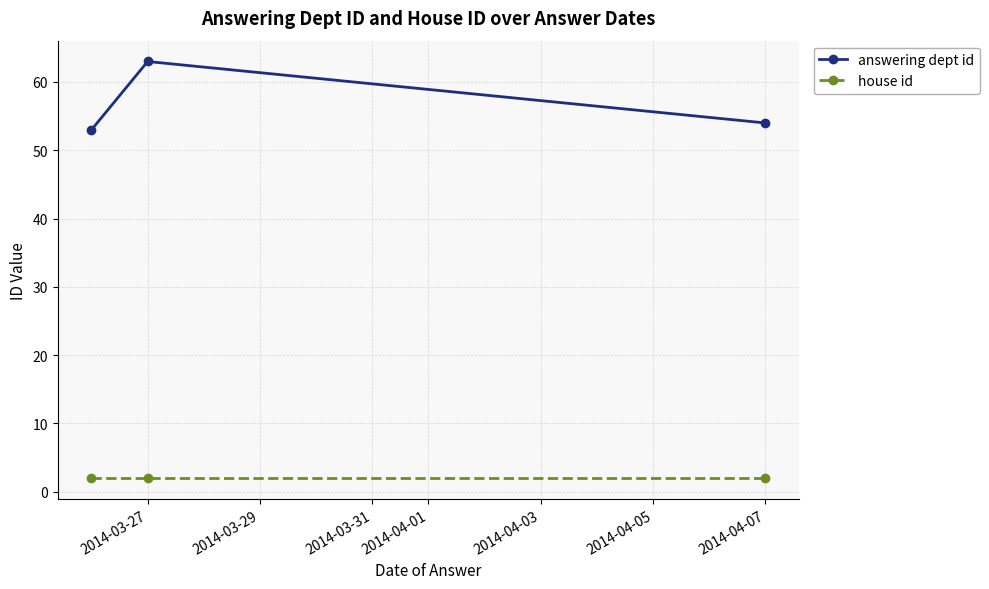

Reading left to right, what are all the values shown in this chart?

answering dept id: 53	63	54
house id: 2	2	2